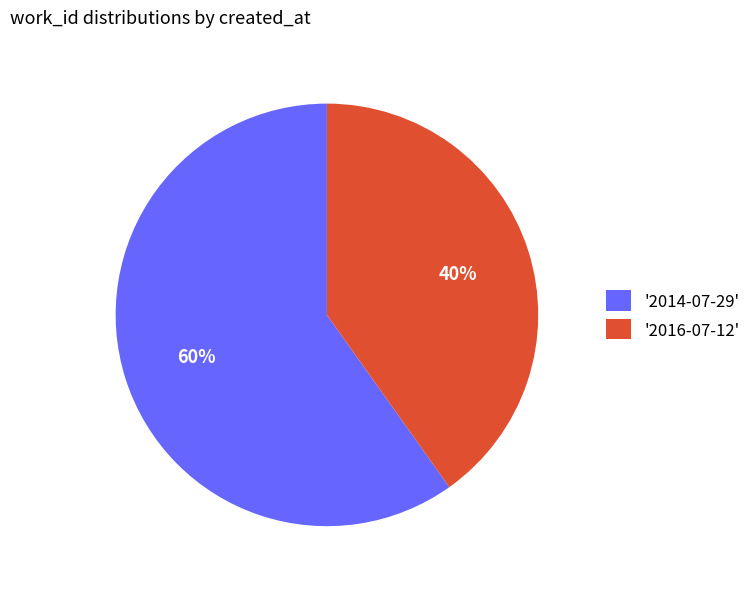

How many segments does this pie chart have?

2